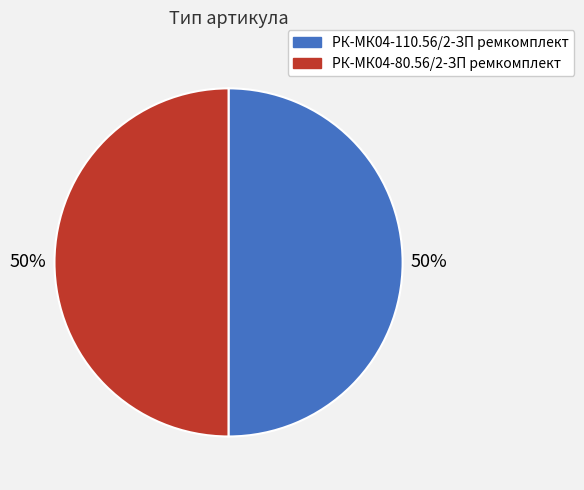

Is it true that РК-МК04-110.56/2-ЗП ремкомплект is 50% of the pie?

True